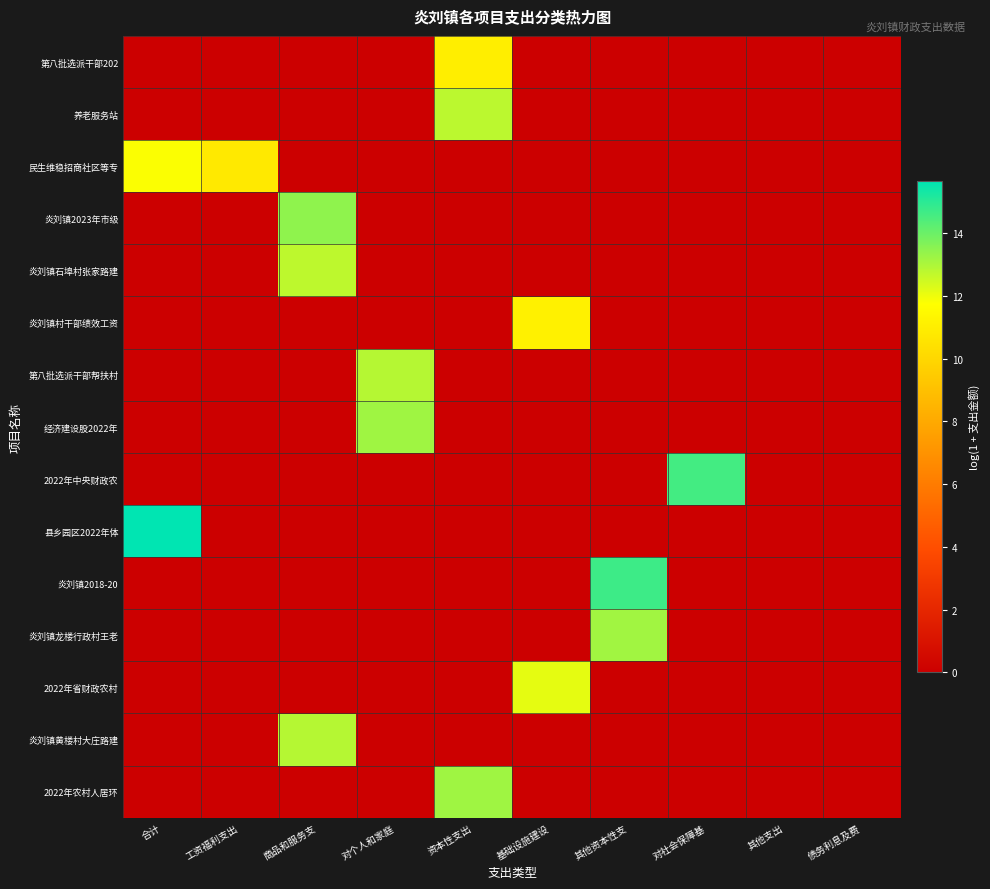

Rank the series by their maximum value, from lowest to highest.

第八批选派干部202, 炎刘镇村干部绩效工资, 民生维稳招商社区等专, 2022年省财政农村, 炎刘镇石埠村张家路建, 养老服务站, 炎刘镇黄楼村大庄路建, 第八批选派干部帮扶村, 炎刘镇龙楼行政村王老, 2022年农村人居环, 经济建设股2022年, 炎刘镇2023年市级, 2022年中央财政农, 炎刘镇2018-20, 县乡园区2022年体